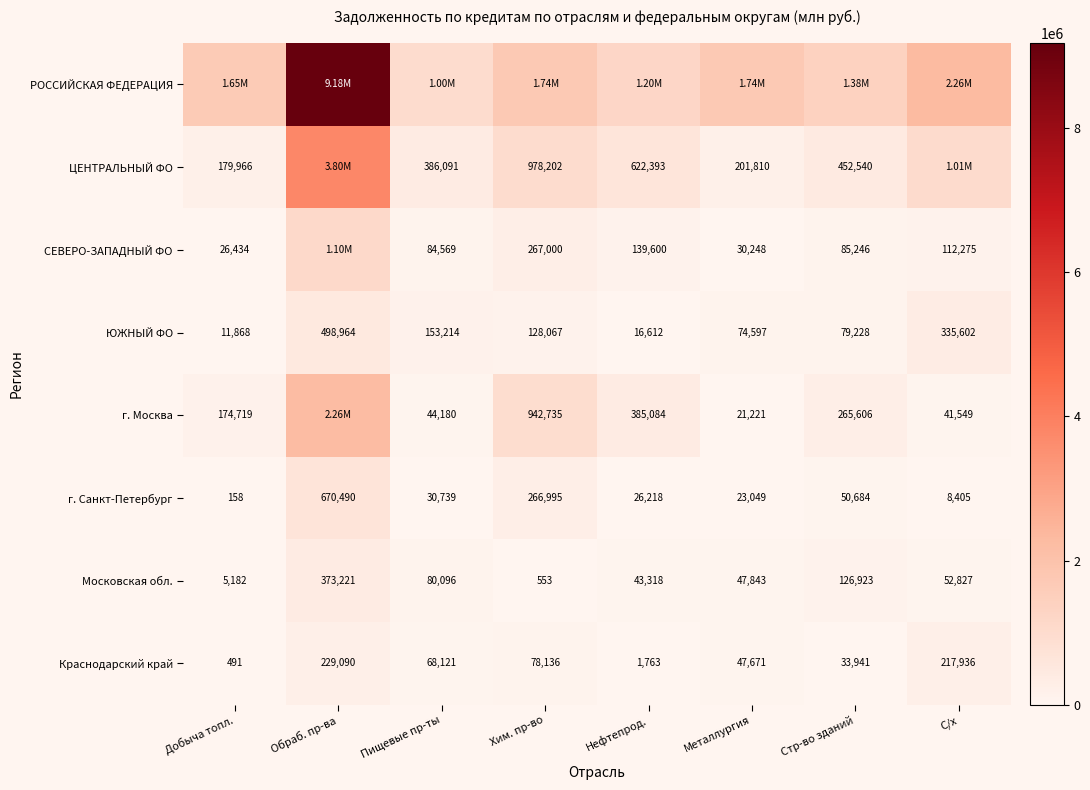

Where does the Московская обл. series first go above 52827?

Обраб. пр-ва